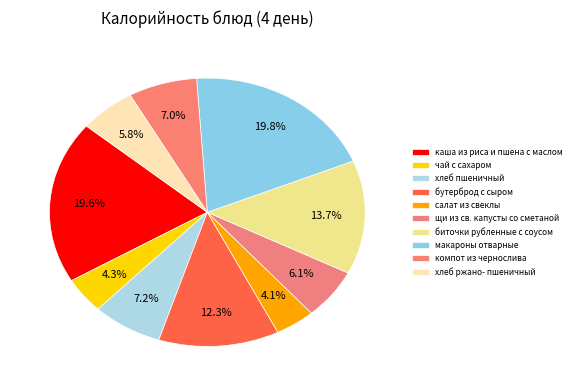

How much of the chart is everything except бутерброд с сыром?

87.7%